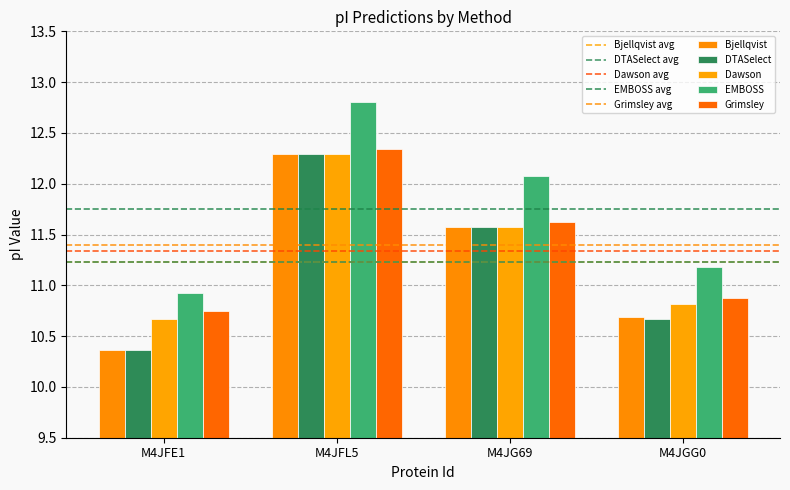

Are the bars grouped side by side (vs. stacked)?

Yes